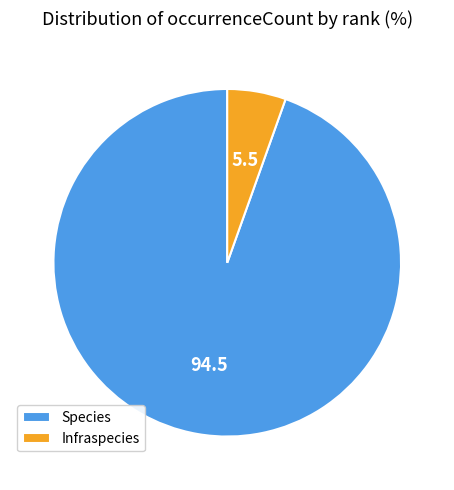

Which slice is the largest?

Species